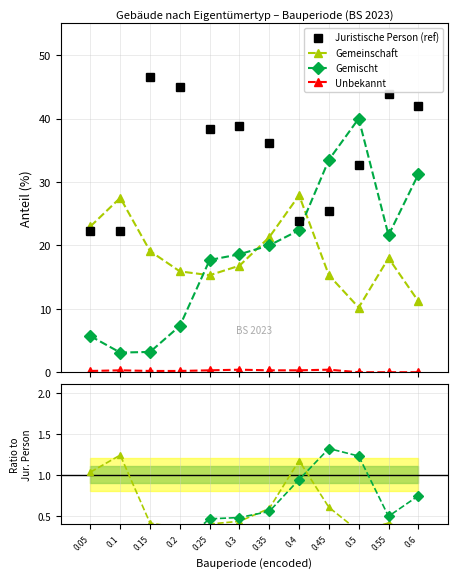

Is this an area chart (filled region under the line)?

No